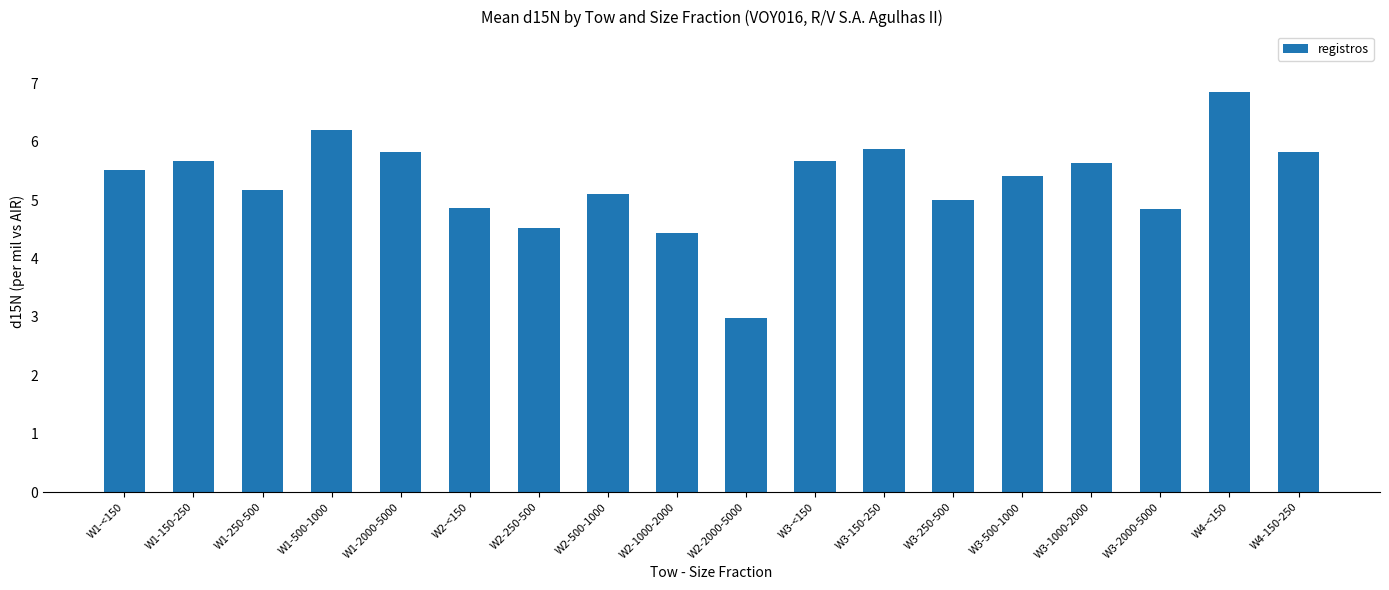

Which has a higher value, W4-<150 or W2-<150?

W4-<150